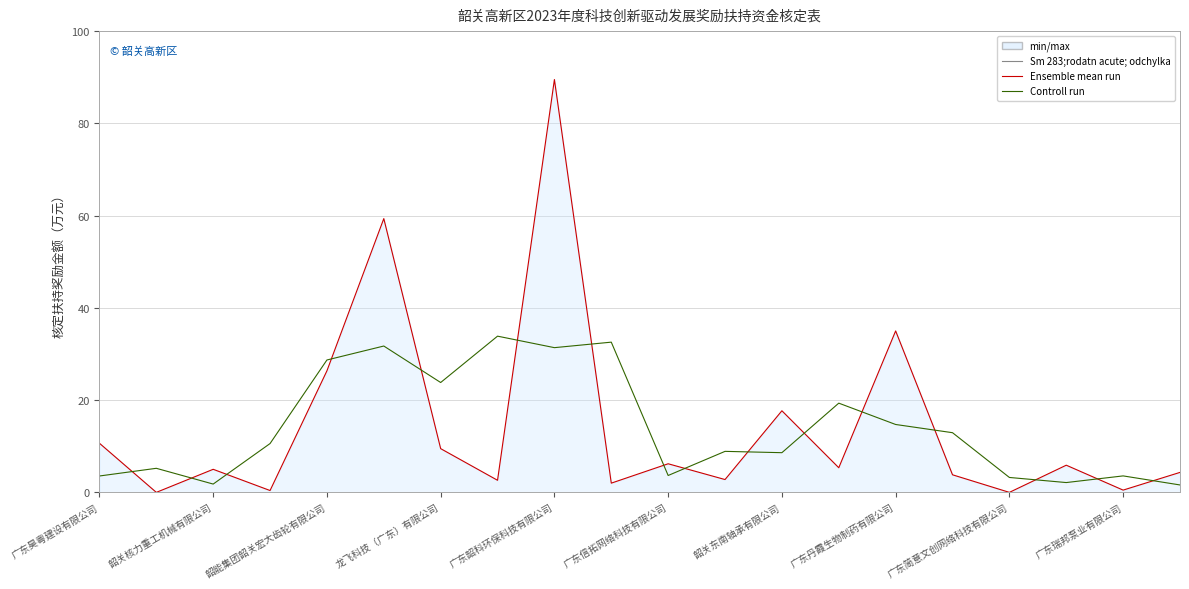

Does the chart have visible grid lines?

Yes